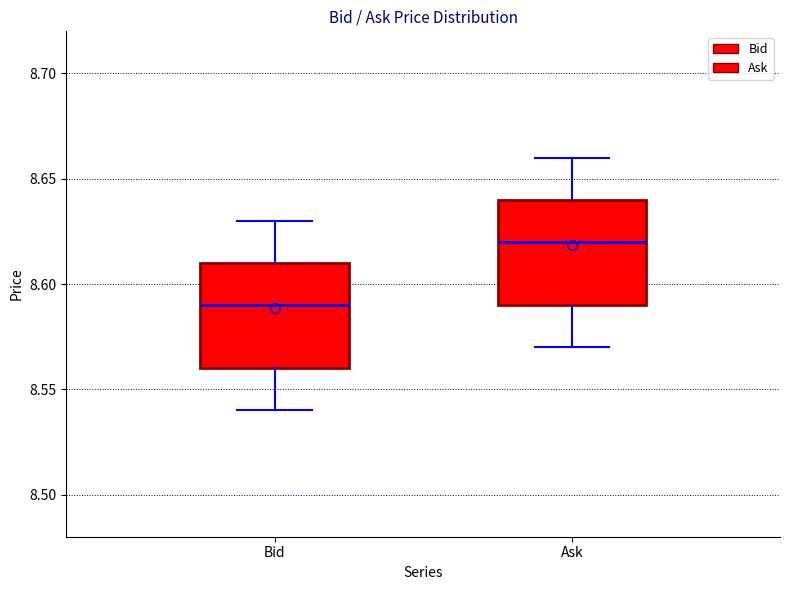

Where does the lower whisker of the box for Ask end on the y-axis? The values are not printed on the chart, so give them approximately, as read against the axis.

8.57